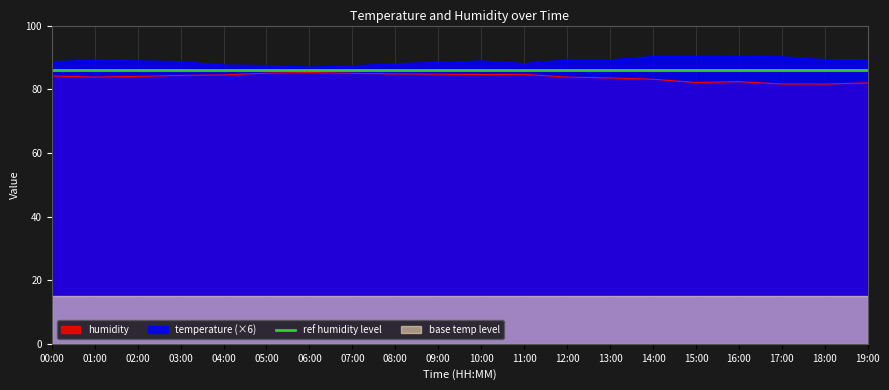

The value of temperature (×6) at 07:00 is 18.6. True or false?

False